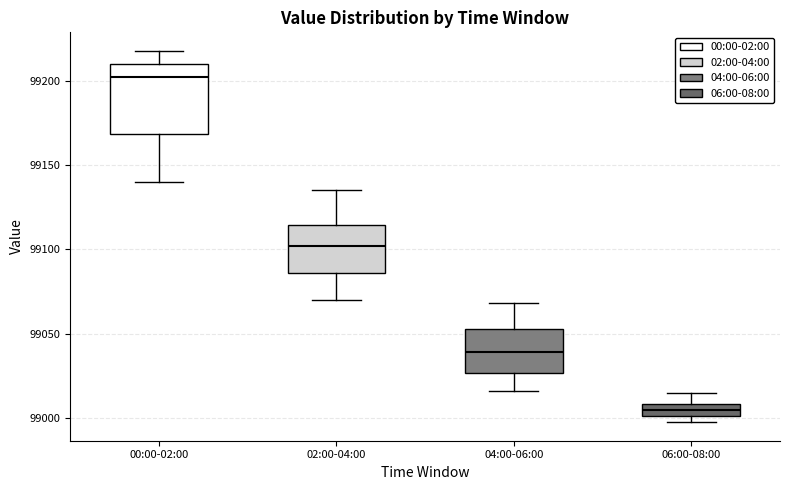

Which box is the tallest, from its lower edge to its upper edge?

00:00-02:00